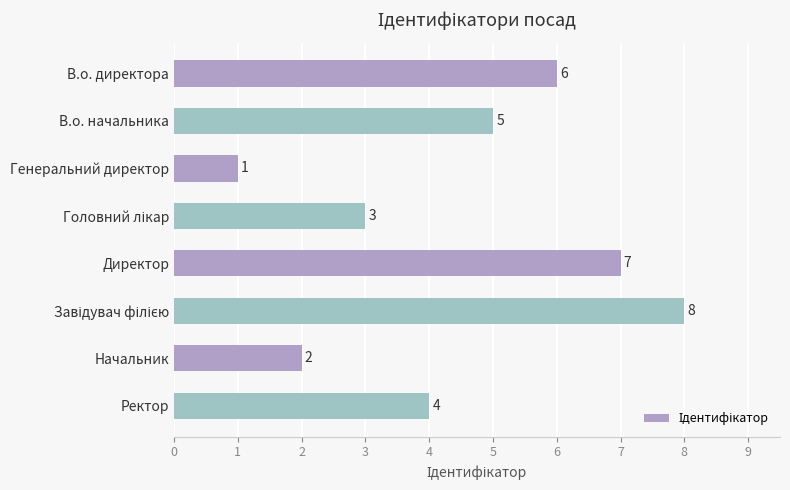

Does the chart contain stacked bars?

No